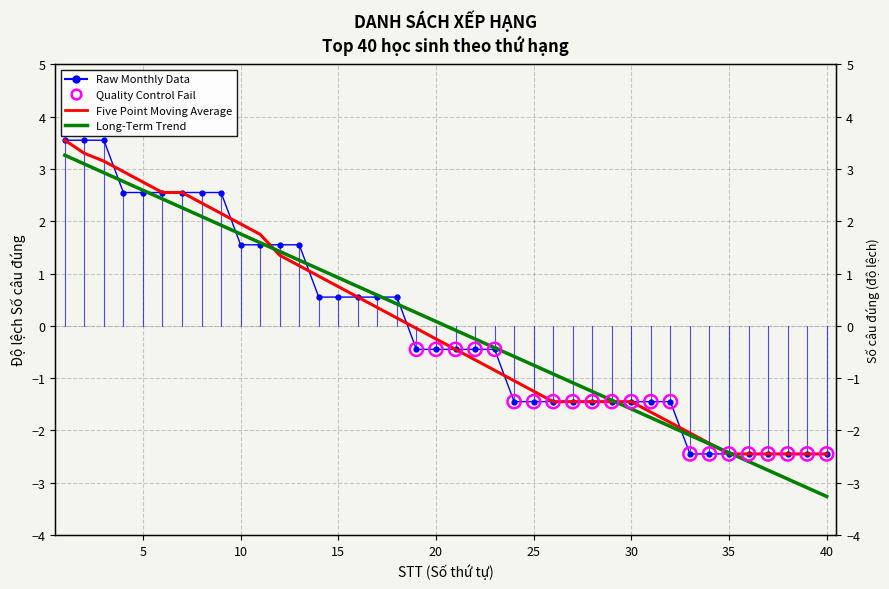

What is the total value across all series at 1?

10.4